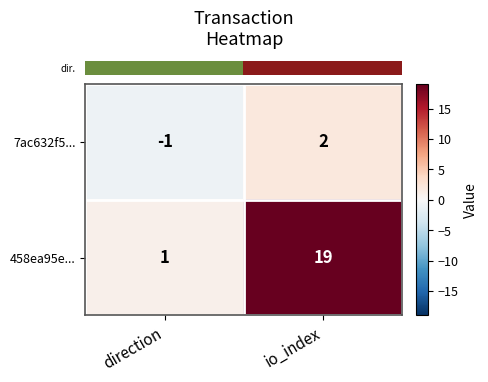

At io_index, list the series in order from smallest to largest.

7ac632f5..., 458ea95e...